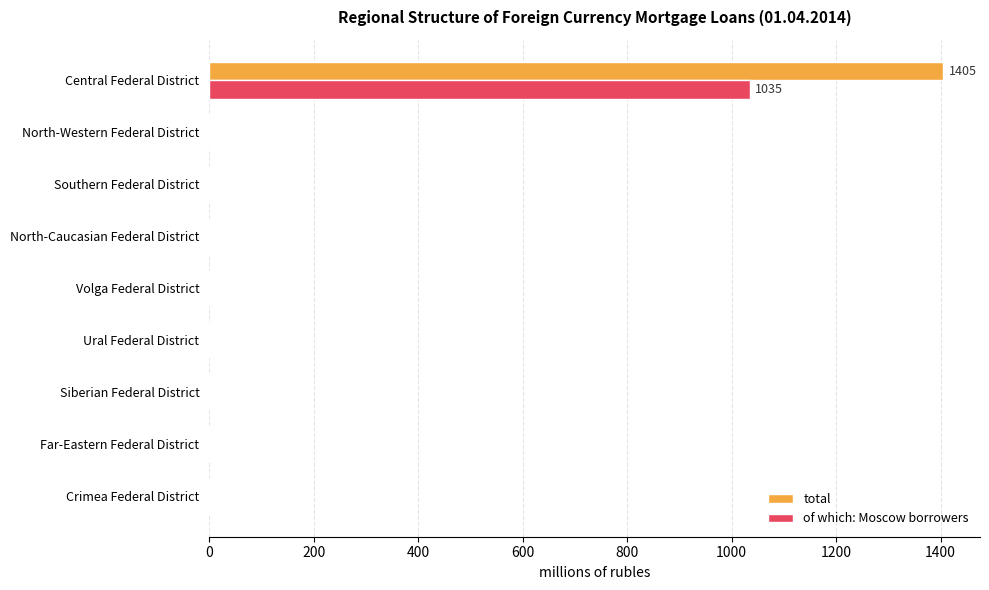

Is the value of of which: Moscow borrowers at Far-Eastern Federal District greater than the value of total at Central Federal District?

No